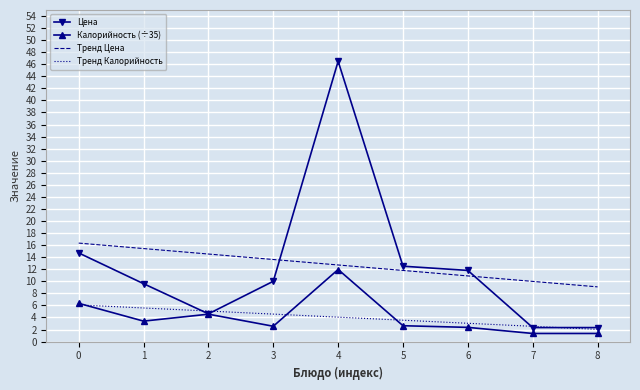

The Цена series shows 2.3 at 8. True or false?

True